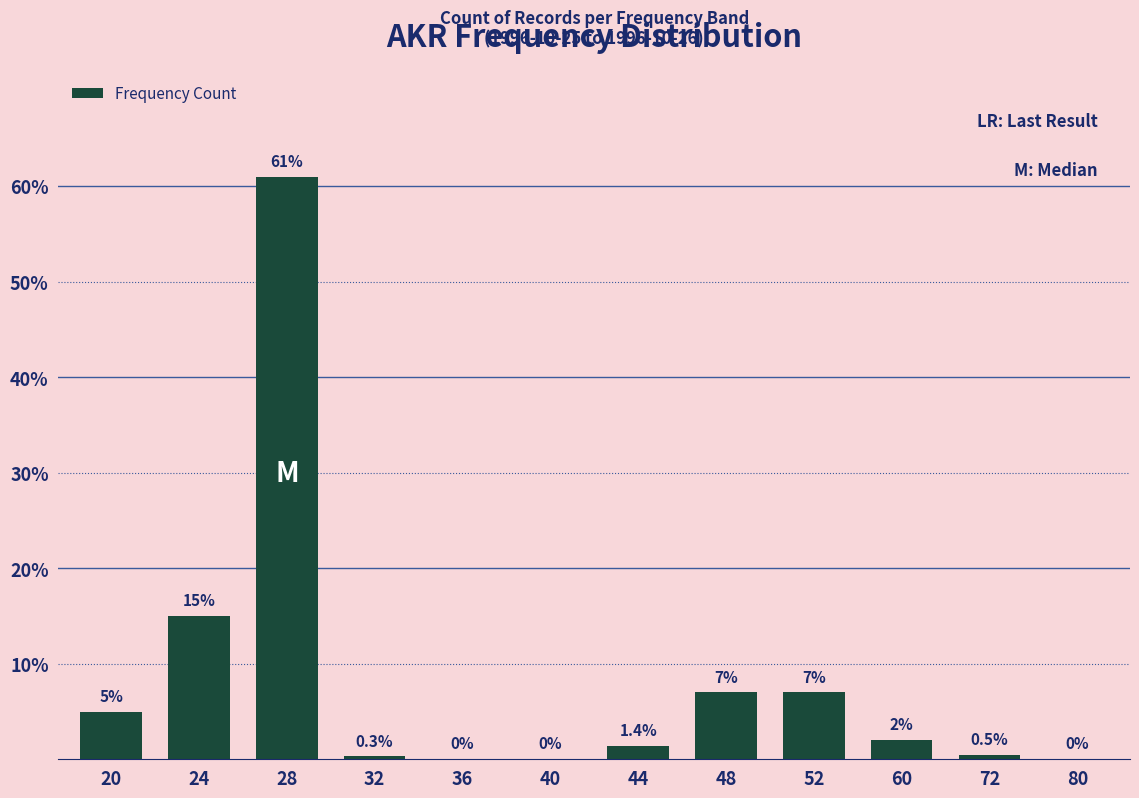

What is the maximum value shown in the chart?

61.0